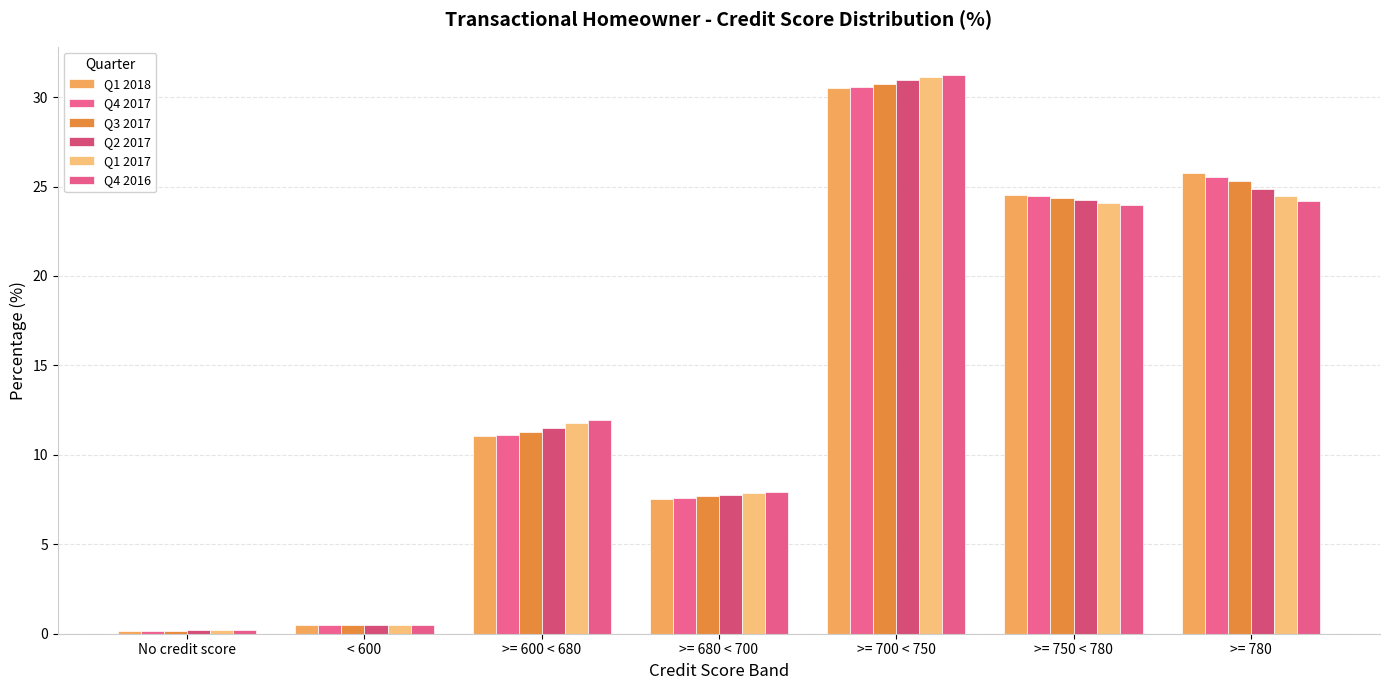

Reading right to left, extract all data points from this chart.

Q1 2018: 25.7	24.5	30.5	7.6	11.0	0.5	0.1
Q4 2017: 25.6	24.5	30.6	7.6	11.1	0.5	0.2
Q3 2017: 25.3	24.4	30.7	7.7	11.3	0.5	0.2
Q2 2017: 24.9	24.2	30.9	7.8	11.5	0.5	0.2
Q1 2017: 24.4	24.1	31.1	7.9	11.8	0.5	0.2
Q4 2016: 24.2	24.0	31.3	7.9	11.9	0.5	0.2